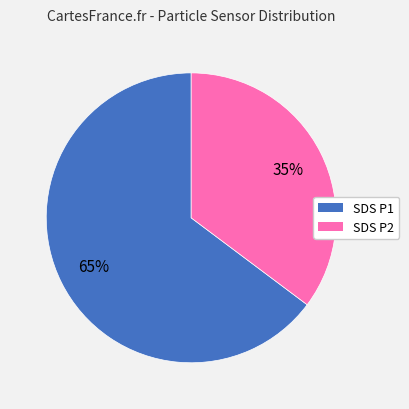

To the nearest percent, what is the average slice percentage?

50%